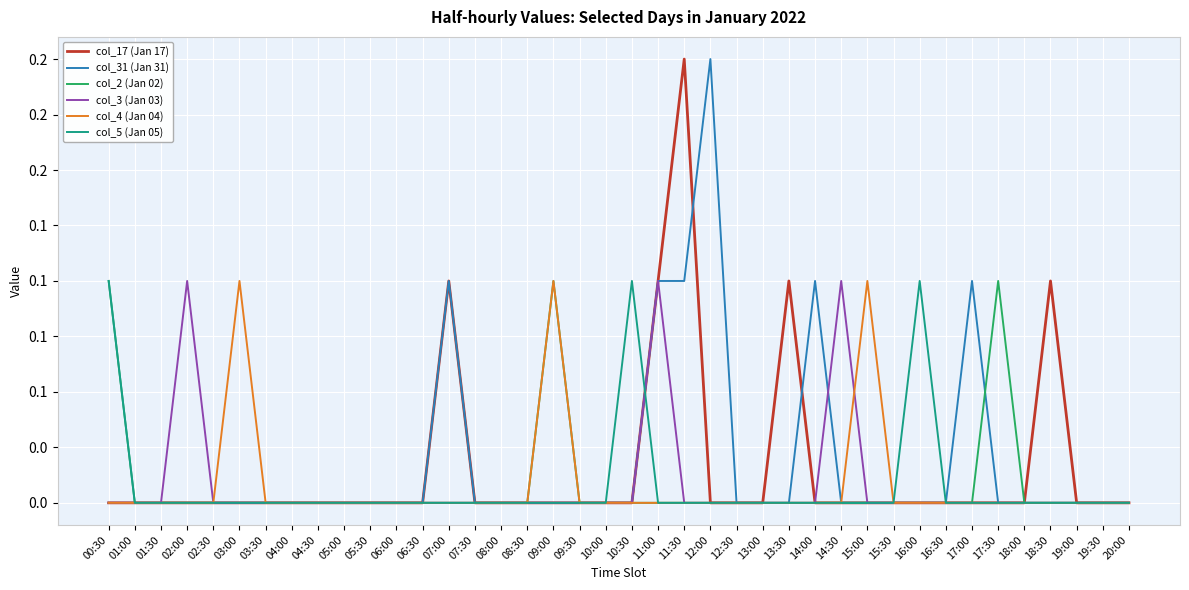

Does the chart have visible grid lines?

Yes